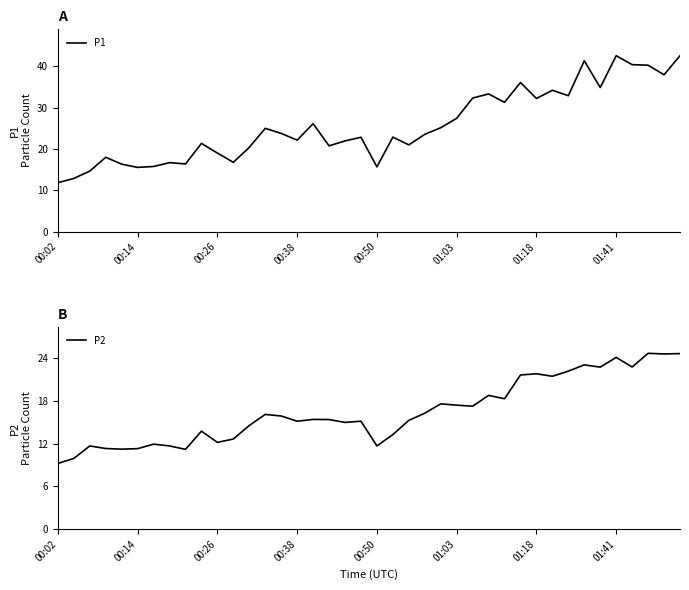

True or false: P1 has a value of 3.4 at 00:50.

False